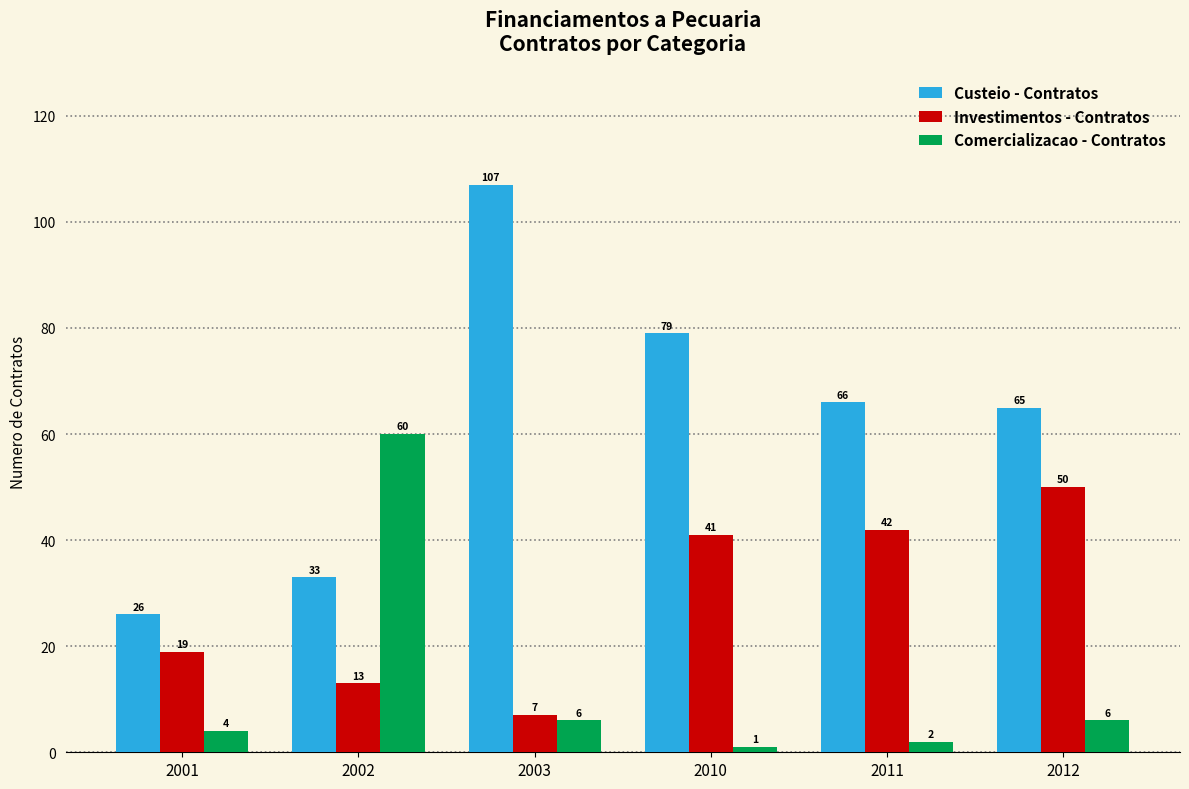

At how many categories does at least one series exceed 38?

5